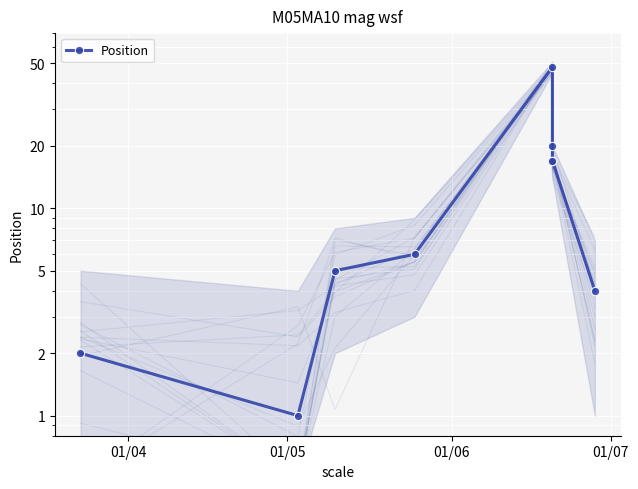

True or false: the data has more than 0 interior local peaks.

True